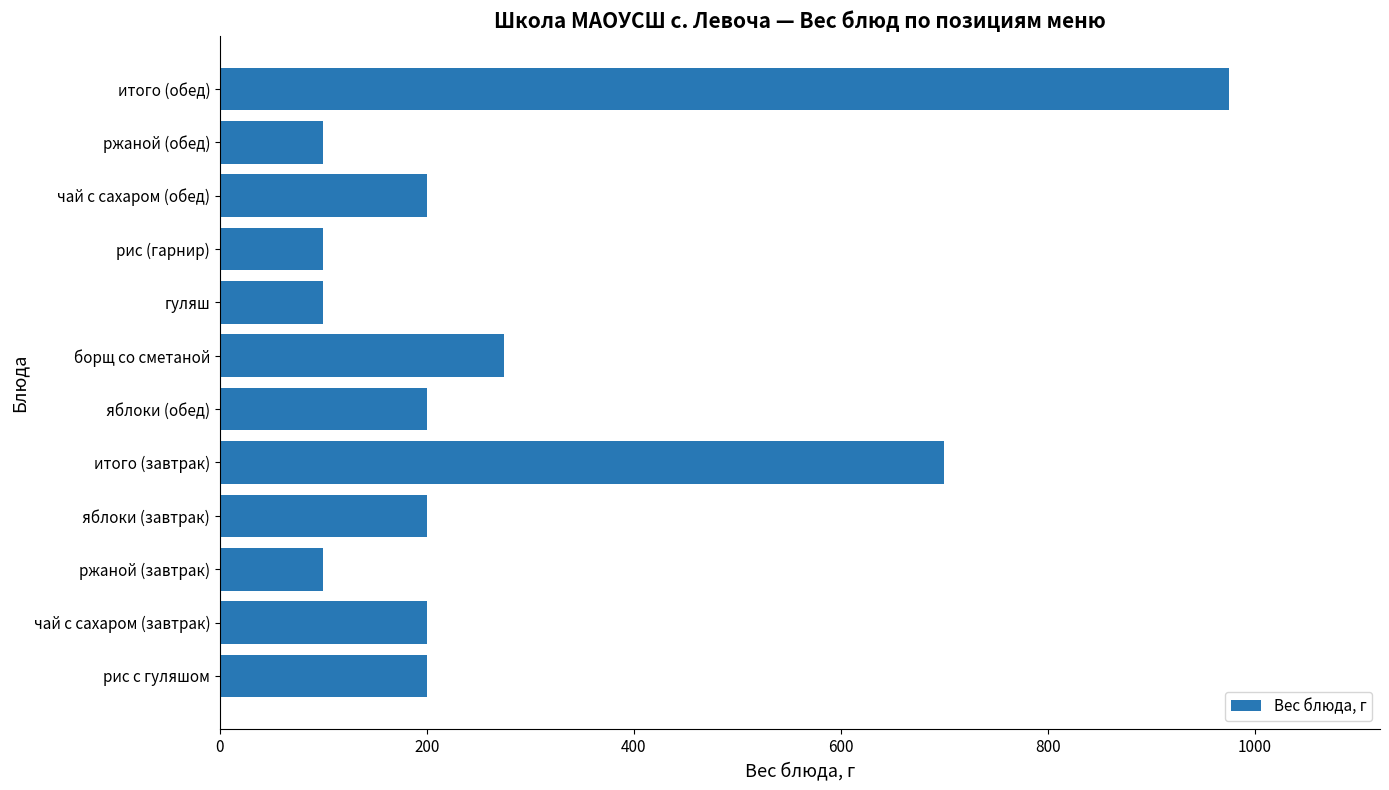

Where is the data nearest to the value 537?

итого (завтрак)